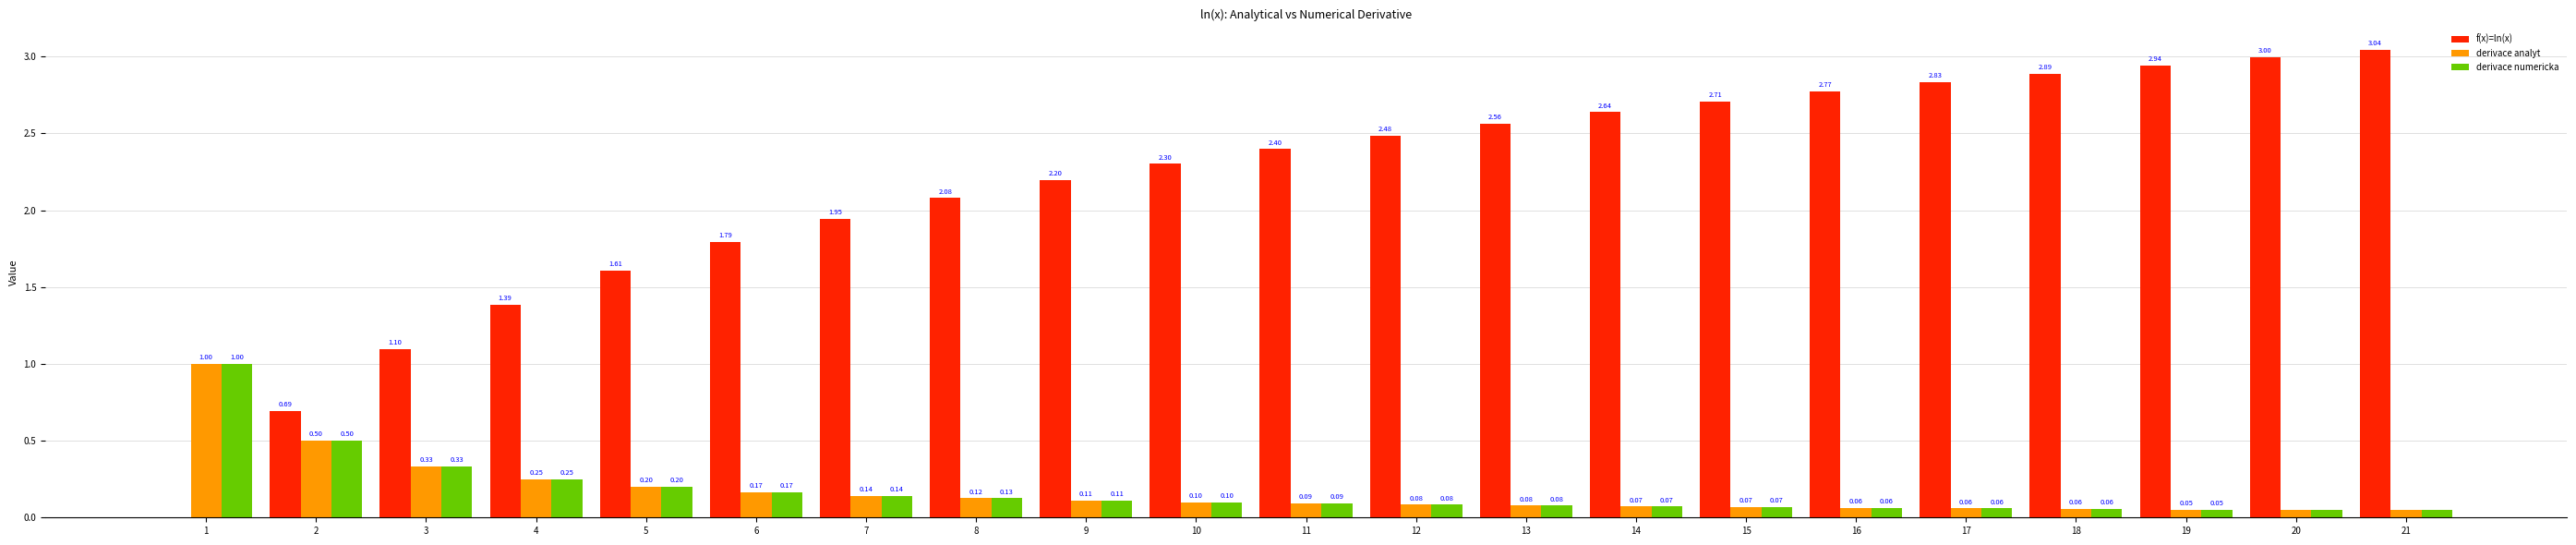

What is the sum of the f(x)=ln(x) values at 17 and 8?

4.9